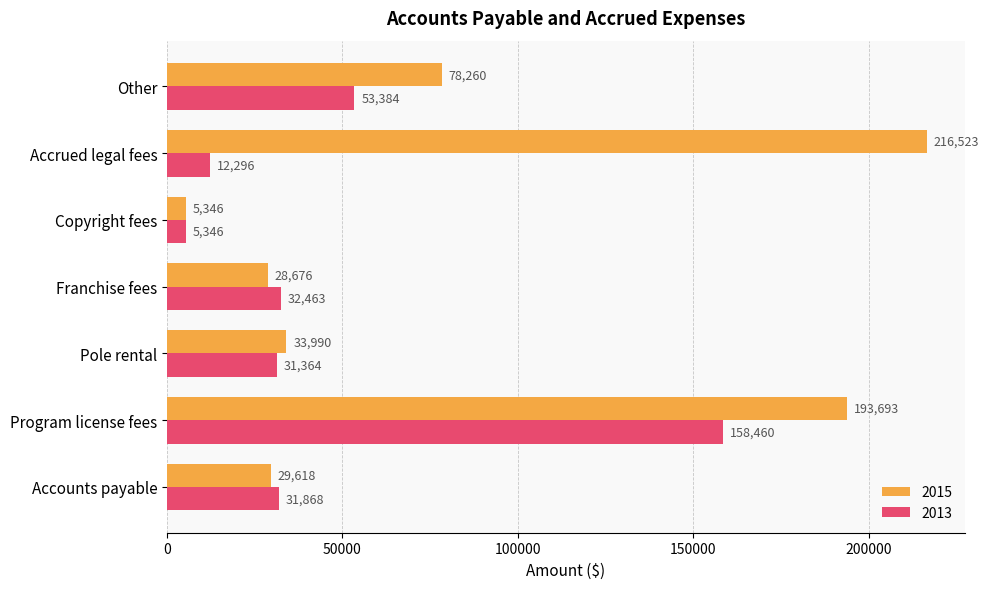

Rank the series at Program license fees from lowest to highest value.

2013, 2015